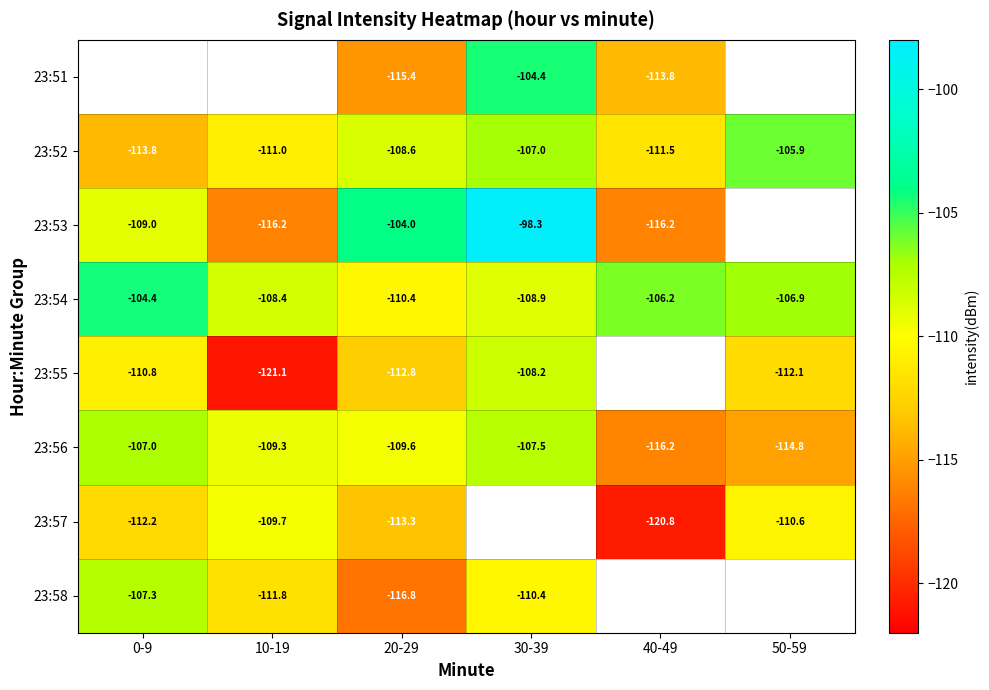

What is the difference between the 23:54 values at 30-39 and 20-29?

1.5